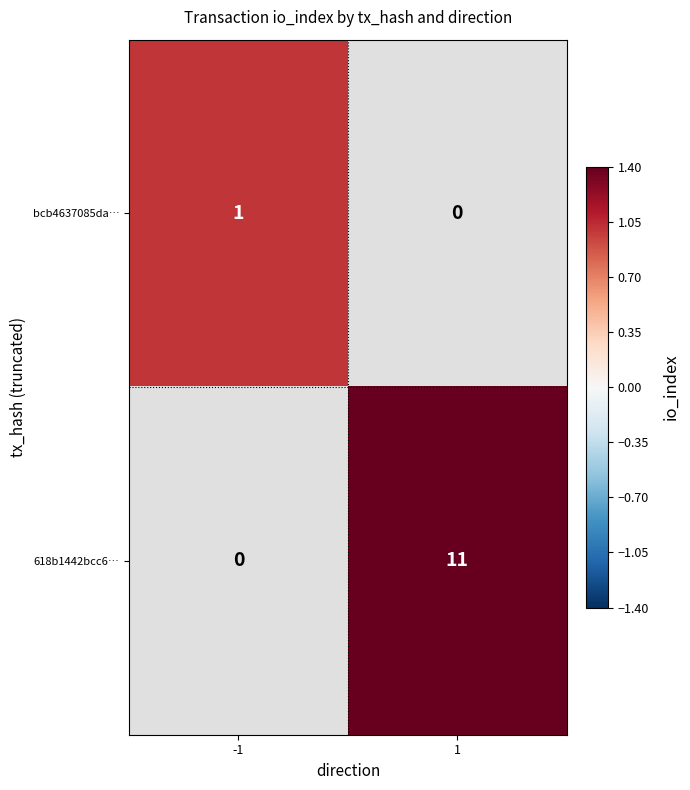

How many distinct data groups are displayed?

2